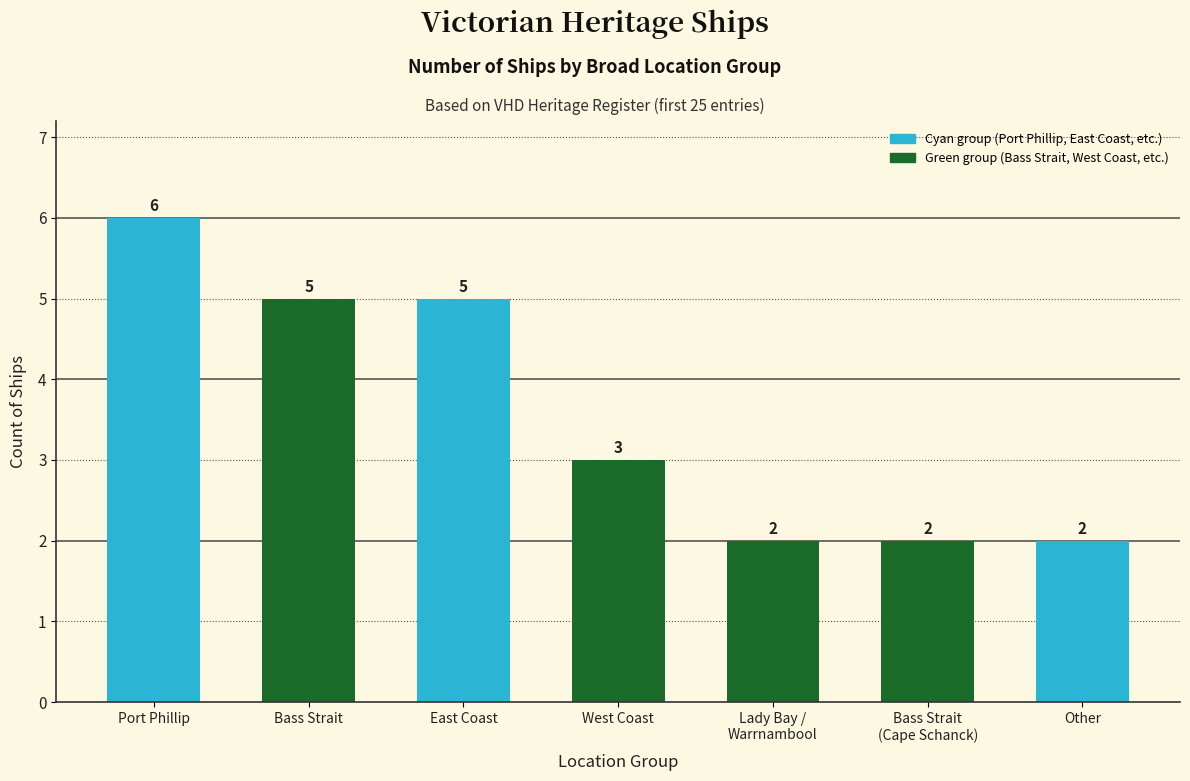

True or false: the data shows 7 at Bass Strait.

False